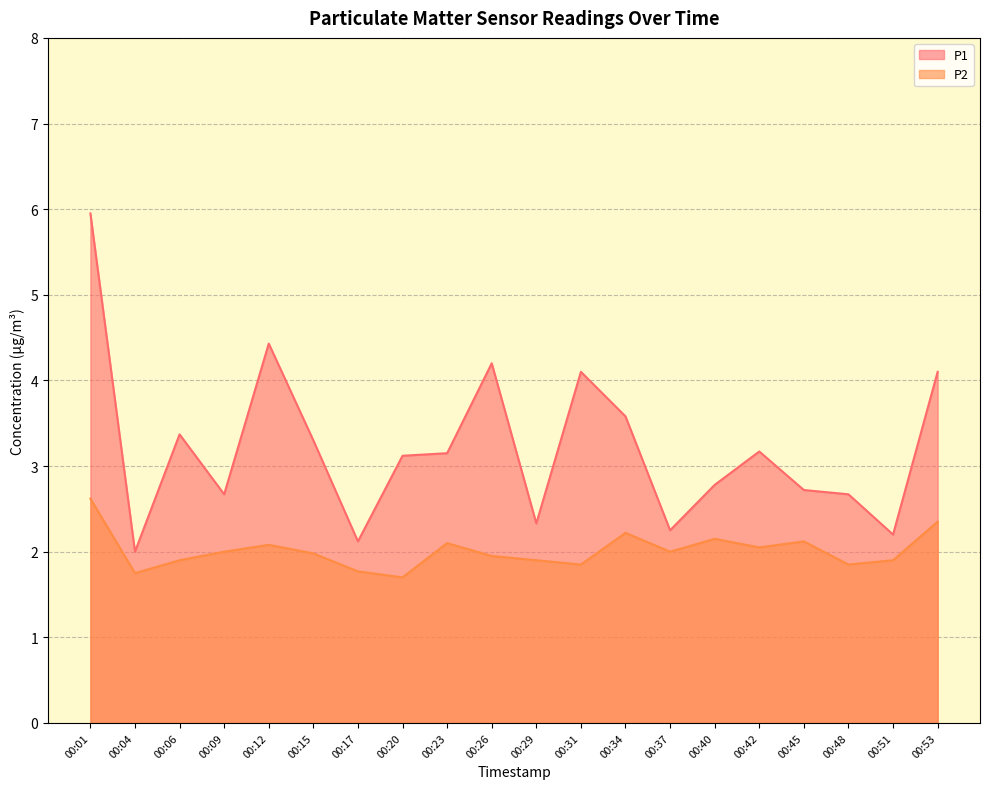

Reading left to right, what are all the values shown in this chart?

P1: 00:01=6.0	00:04=2.0	00:06=3.4	00:09=2.7	00:12=4.4	00:15=3.3	00:17=2.1	00:20=3.1	00:23=3.1	00:26=4.2	00:29=2.3	00:31=4.1	00:34=3.6	00:37=2.2	00:40=2.8	00:42=3.2	00:45=2.7	00:48=2.7	00:51=2.2	00:53=4.1
P2: 00:01=2.6	00:04=1.8	00:06=1.9	00:09=2.0	00:12=2.1	00:15=2.0	00:17=1.8	00:20=1.7	00:23=2.1	00:26=1.9	00:29=1.9	00:31=1.9	00:34=2.2	00:37=2.0	00:40=2.1	00:42=2.0	00:45=2.1	00:48=1.9	00:51=1.9	00:53=2.4